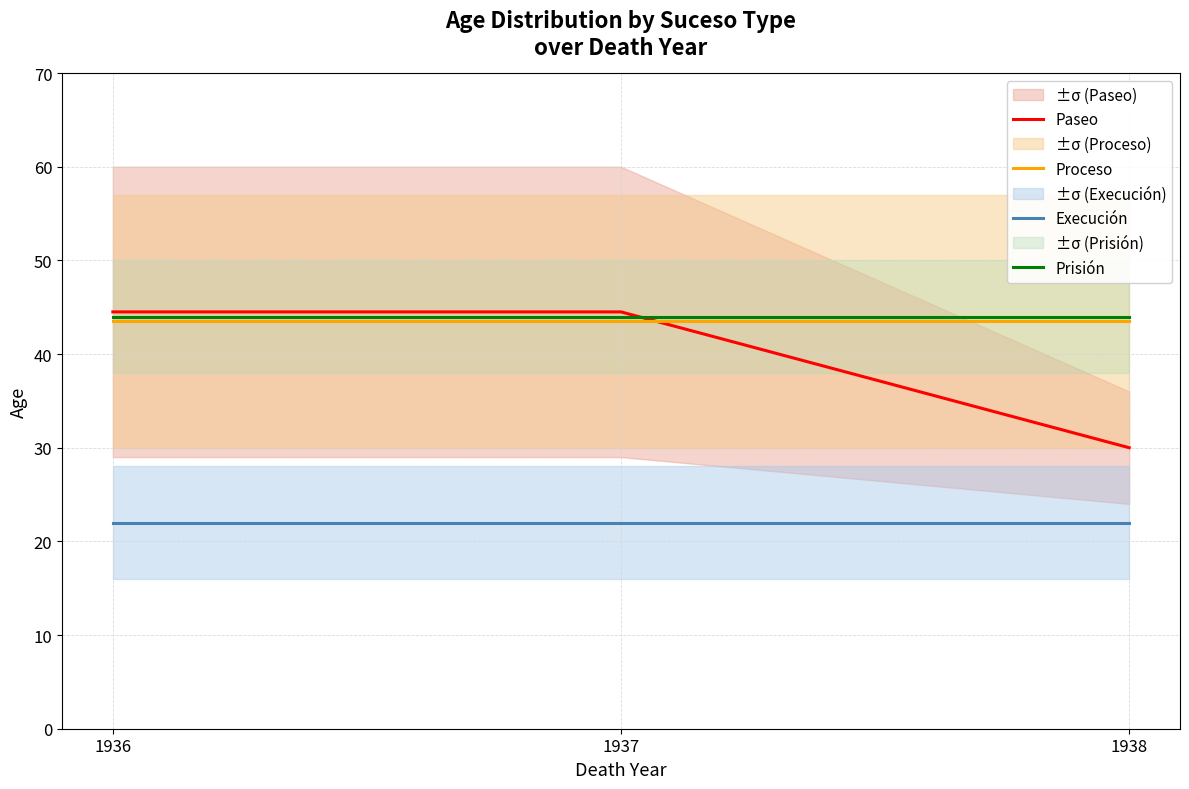

Which has a higher value, 1937 or 1936?

1937